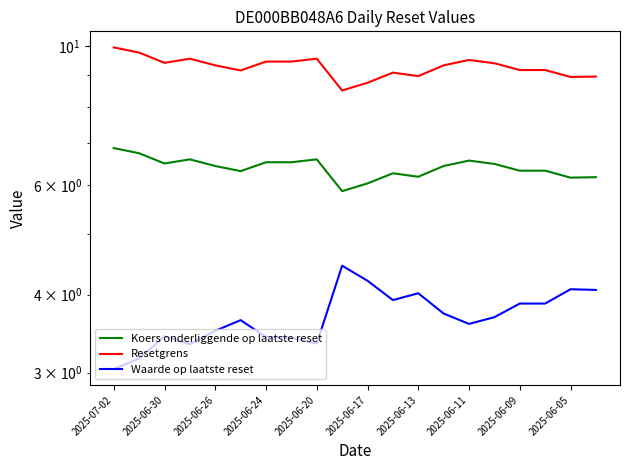

List the series in order of their overall mean, lowest first.

Waarde op laatste reset, Koers onderliggende op laatste reset, Resetgrens